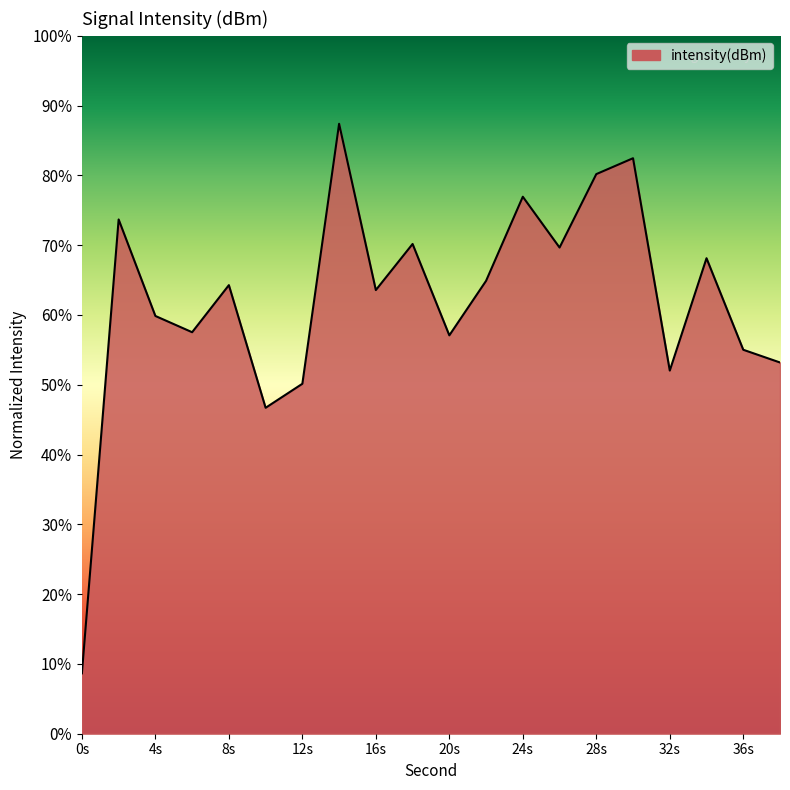

What is the difference between the second highest and second lowest values?

35.8